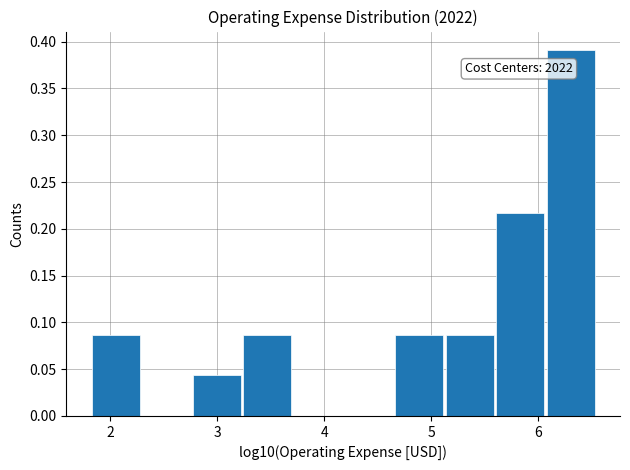

Over which range of the x-axis is the bar tallest?

6.1 to 6.6